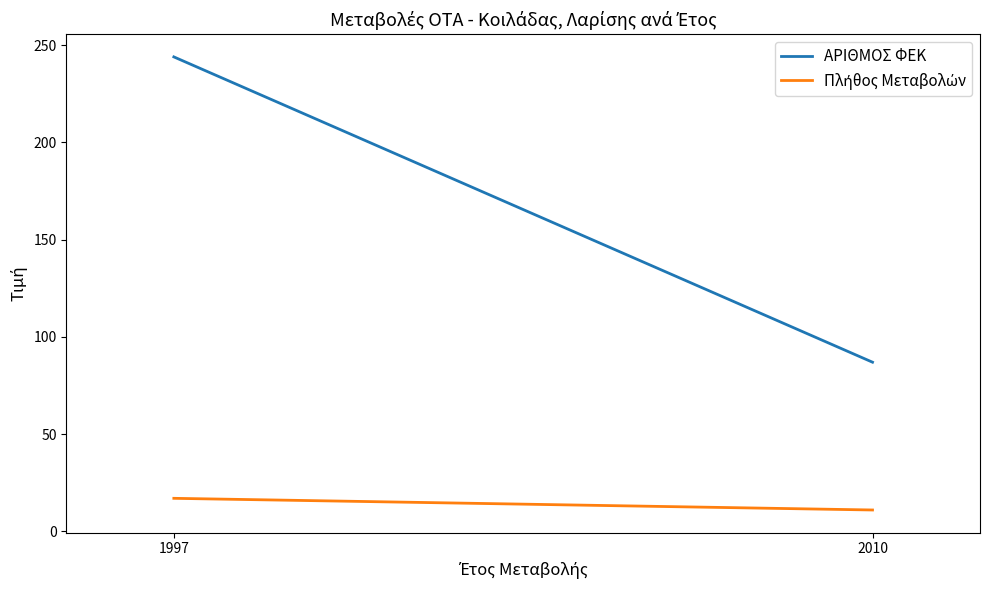

Does the chart have visible grid lines?

No